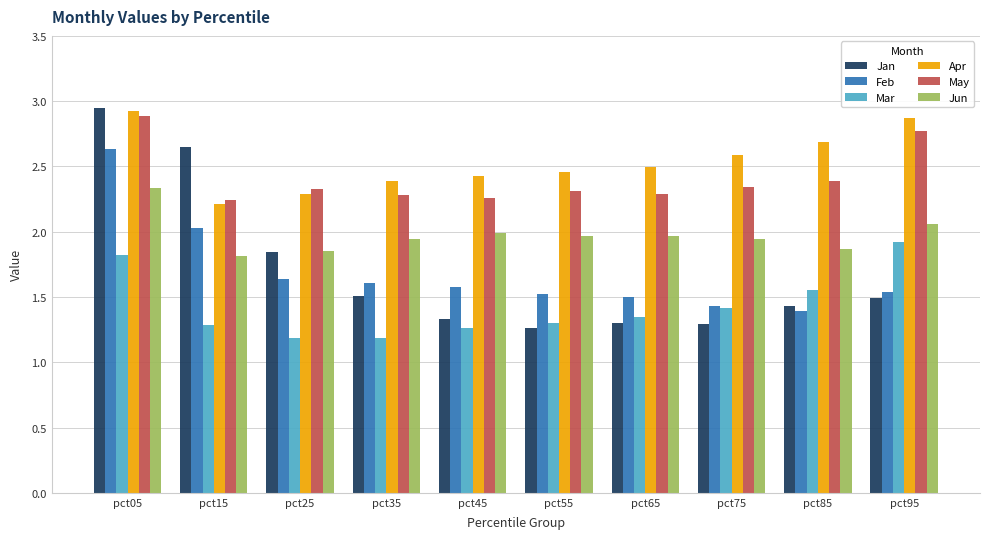

Which series has the widest spread of values?

Jan